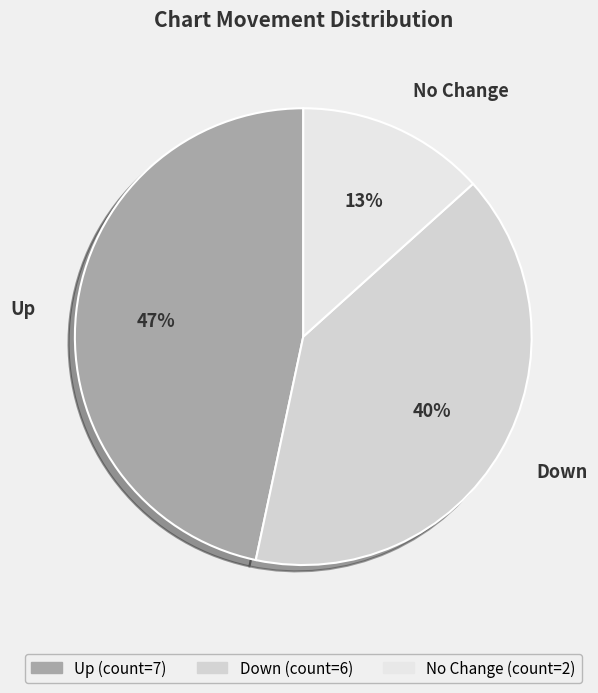

To the nearest percent, what is the average slice percentage?

33%